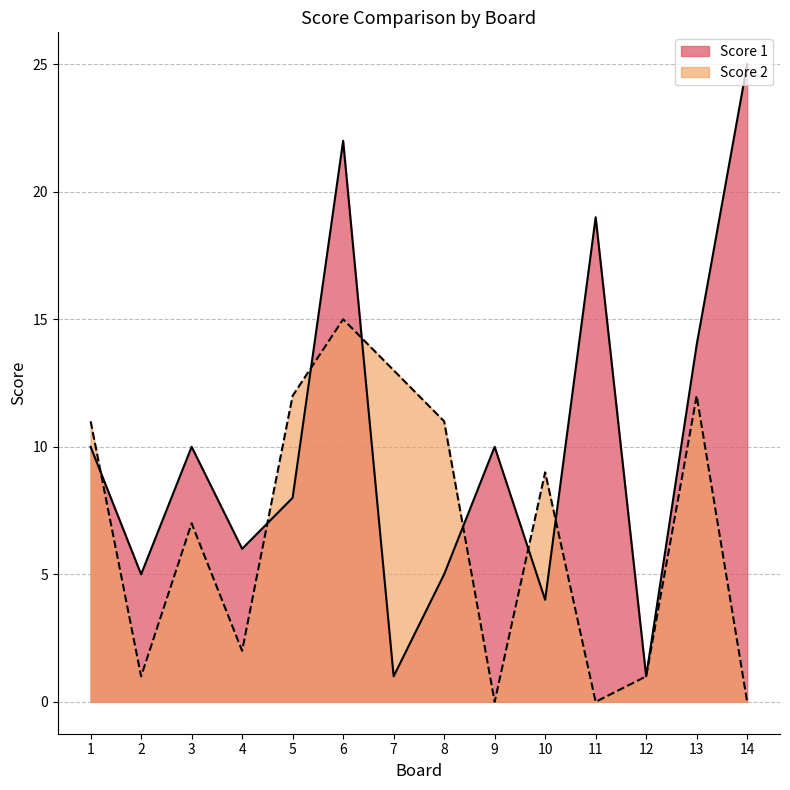

True or false: Score 2 and Score 1 intersect in this chart.

True